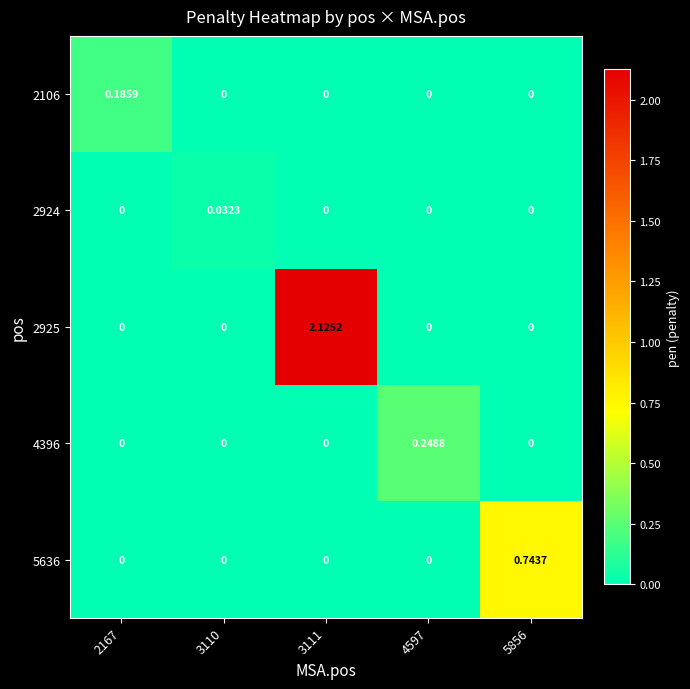

Reading left to right, extract all data points from this chart.

2106: 2167=0.2	3110=0.0	3111=0.0	4597=0.0	5856=0.0
2924: 2167=0.0	3110=0.0	3111=0.0	4597=0.0	5856=0.0
2925: 2167=0.0	3110=0.0	3111=2.1	4597=0.0	5856=0.0
4396: 2167=0.0	3110=0.0	3111=0.0	4597=0.2	5856=0.0
5636: 2167=0.0	3110=0.0	3111=0.0	4597=0.0	5856=0.7